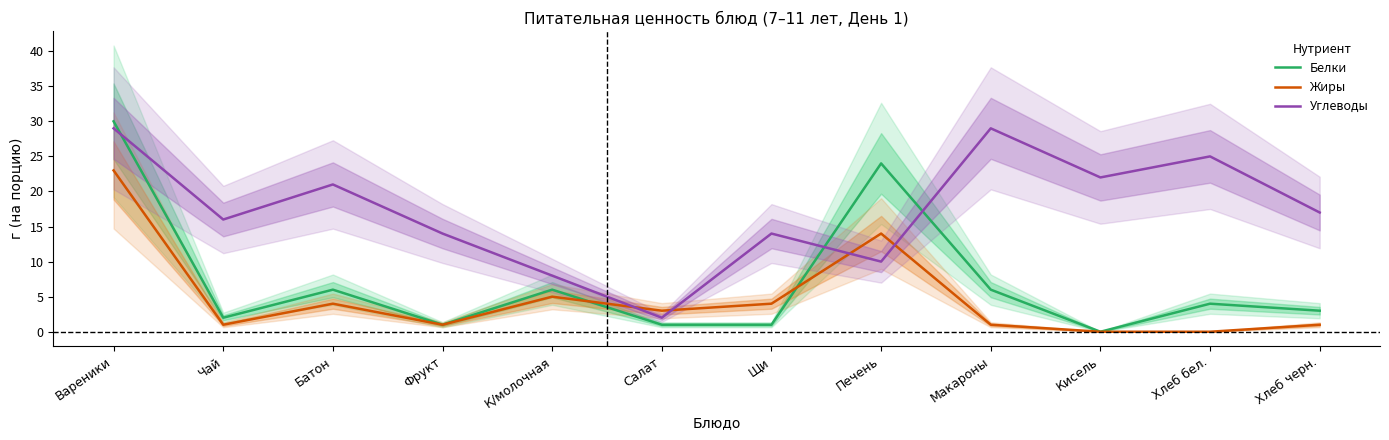

List the labels in order of Жиры value, largest first.

Вареники, Печень, К/молочная, Батон, Щи, Салат, Чай, Фрукт, Макароны, Хлеб черн., Кисель, Хлеб бел.